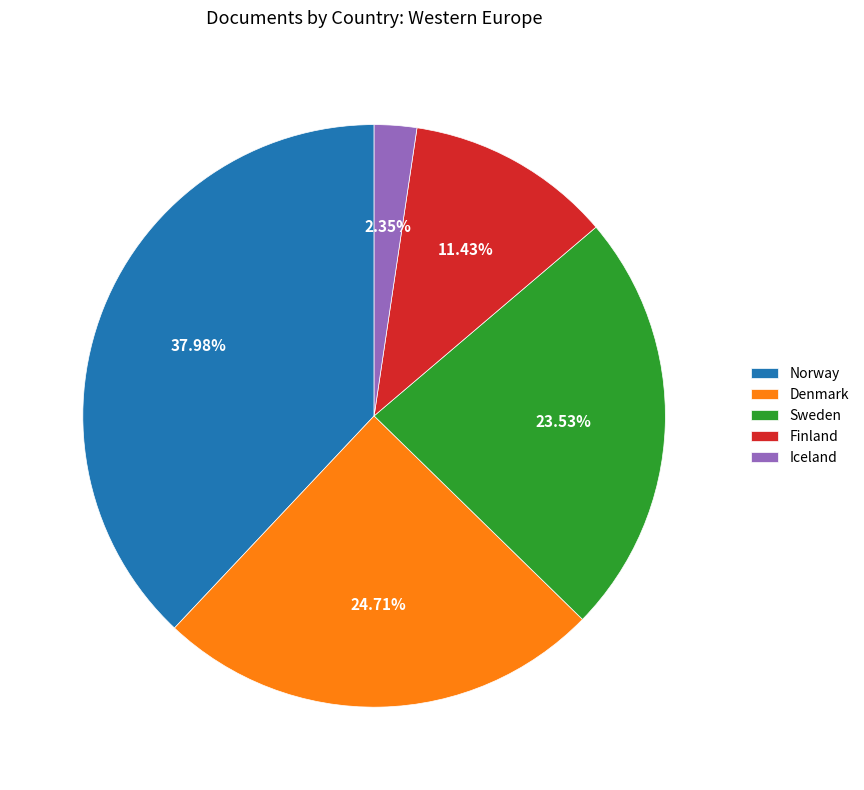

What is the largest slice in the pie chart?

Norway